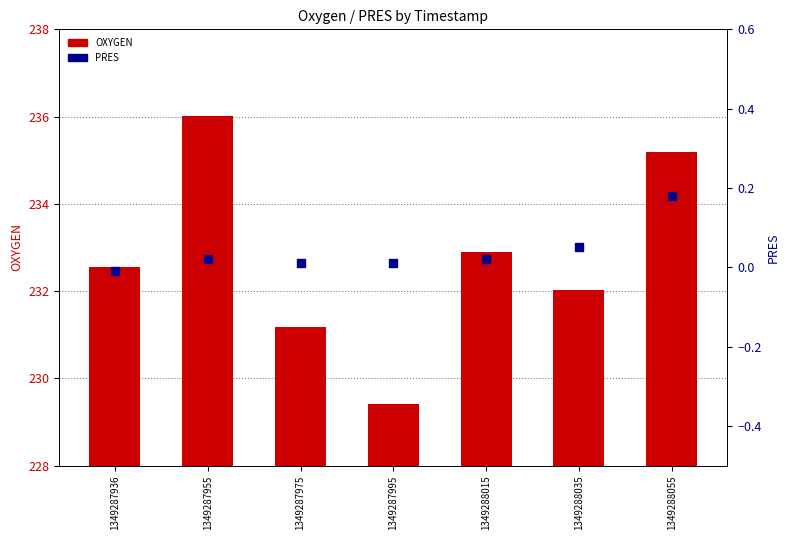

Which series reaches the minimum Y coordinate?

PRES